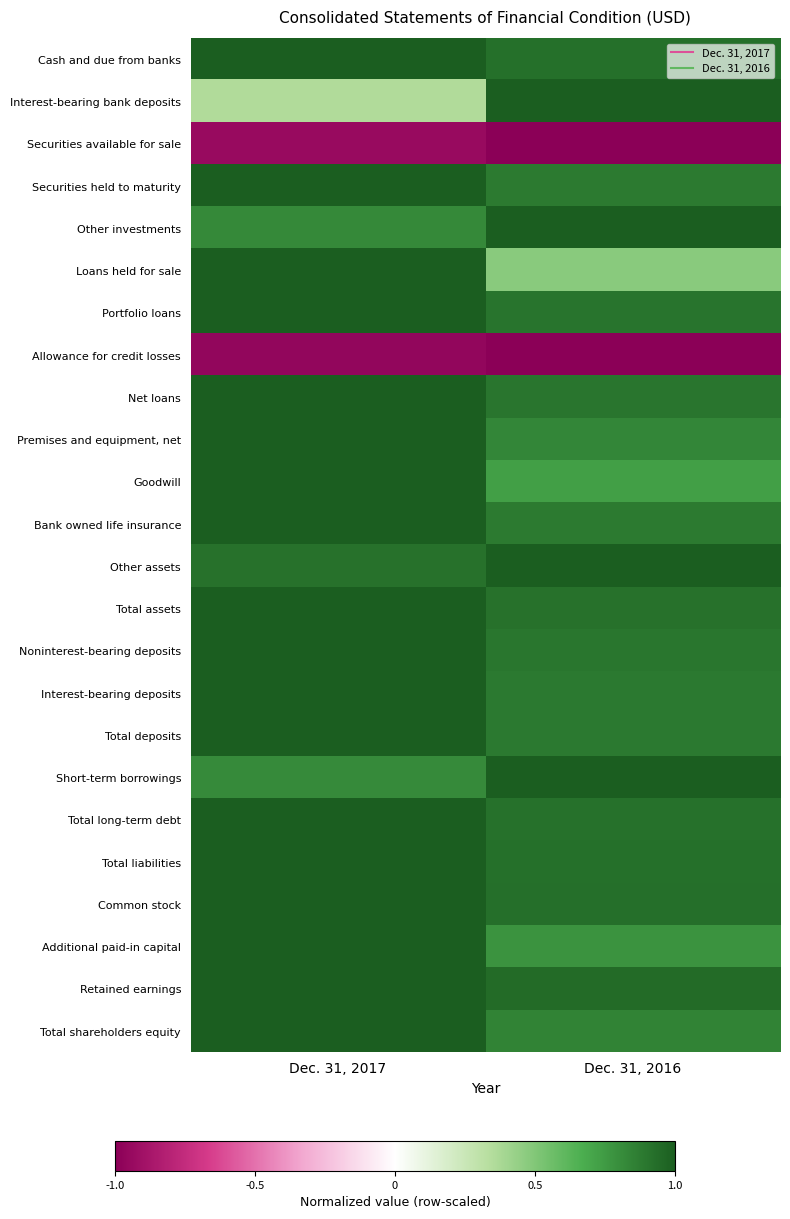

Reading left to right, extract all data points from this chart.

Cash and due from banks: Dec. 31, 2017=1.0	Dec. 31, 2016=0.9
Interest-bearing bank deposits: Dec. 31, 2017=0.4	Dec. 31, 2016=1.0
Securities available for sale: Dec. 31, 2017=-0.9	Dec. 31, 2016=-1.0
Securities held to maturity: Dec. 31, 2017=1.0	Dec. 31, 2016=0.9
Other investments: Dec. 31, 2017=0.8	Dec. 31, 2016=1.0
Loans held for sale: Dec. 31, 2017=1.0	Dec. 31, 2016=0.5
Portfolio loans: Dec. 31, 2017=1.0	Dec. 31, 2016=0.9
Allowance for credit losses: Dec. 31, 2017=-1.0	Dec. 31, 2016=-1.0
Net loans: Dec. 31, 2017=1.0	Dec. 31, 2016=0.9
Premises and equipment, net: Dec. 31, 2017=1.0	Dec. 31, 2016=0.8
Goodwill: Dec. 31, 2017=1.0	Dec. 31, 2016=0.7
Bank owned life insurance: Dec. 31, 2017=1.0	Dec. 31, 2016=0.9
Other assets: Dec. 31, 2017=0.9	Dec. 31, 2016=1.0
Total assets: Dec. 31, 2017=1.0	Dec. 31, 2016=0.9
Noninterest-bearing deposits: Dec. 31, 2017=1.0	Dec. 31, 2016=0.9
Interest-bearing deposits: Dec. 31, 2017=1.0	Dec. 31, 2016=0.9
Total deposits: Dec. 31, 2017=1.0	Dec. 31, 2016=0.9
Short-term borrowings: Dec. 31, 2017=0.8	Dec. 31, 2016=1.0
Total long-term debt: Dec. 31, 2017=1.0	Dec. 31, 2016=0.9
Total liabilities: Dec. 31, 2017=1.0	Dec. 31, 2016=0.9
Common stock: Dec. 31, 2017=1.0	Dec. 31, 2016=0.9
Additional paid-in capital: Dec. 31, 2017=1.0	Dec. 31, 2016=0.8
Retained earnings: Dec. 31, 2017=1.0	Dec. 31, 2016=0.9
Total shareholders equity: Dec. 31, 2017=1.0	Dec. 31, 2016=0.8